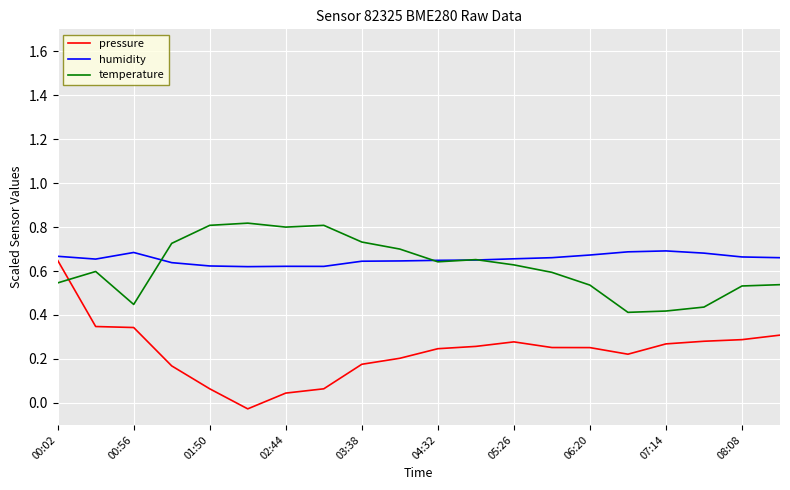

After their last crossing, which series has the higher values: temperature or pressure?

temperature